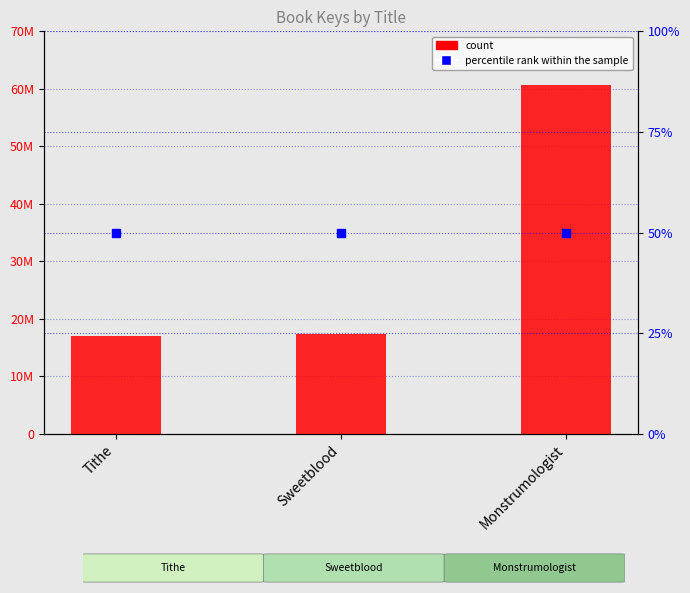

At how many categories does at least one series exceed 24515247?

1